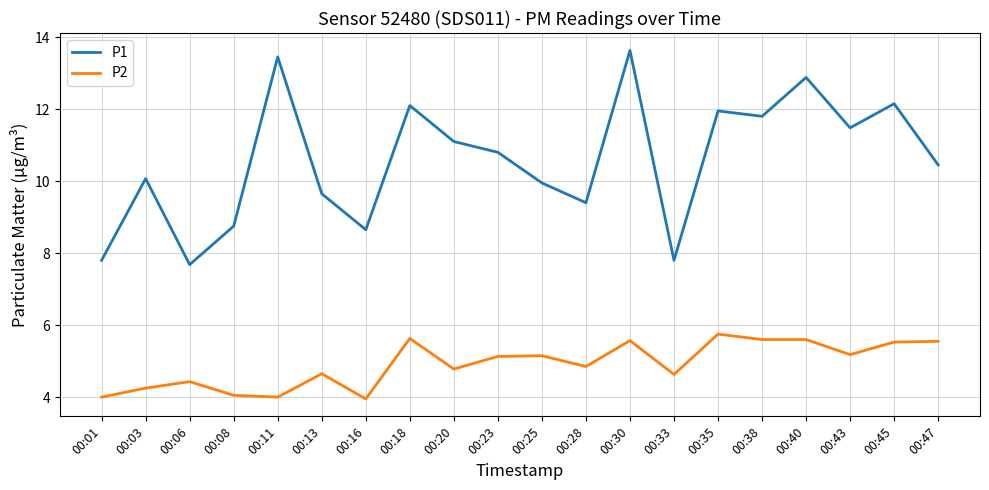

Rank the series by their maximum value, from lowest to highest.

P2, P1